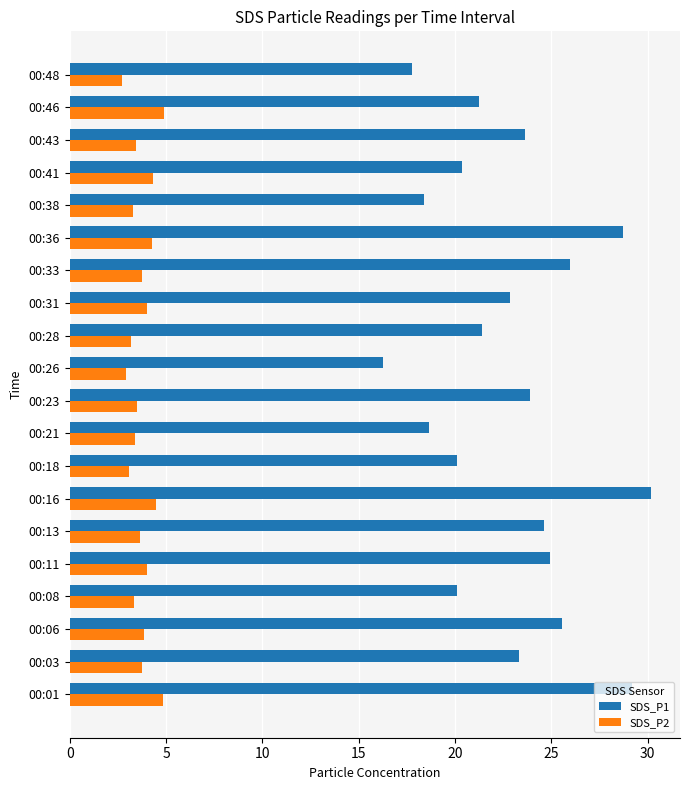

The SDS_P1 series shows 23.3 at 00:03. True or false?

True